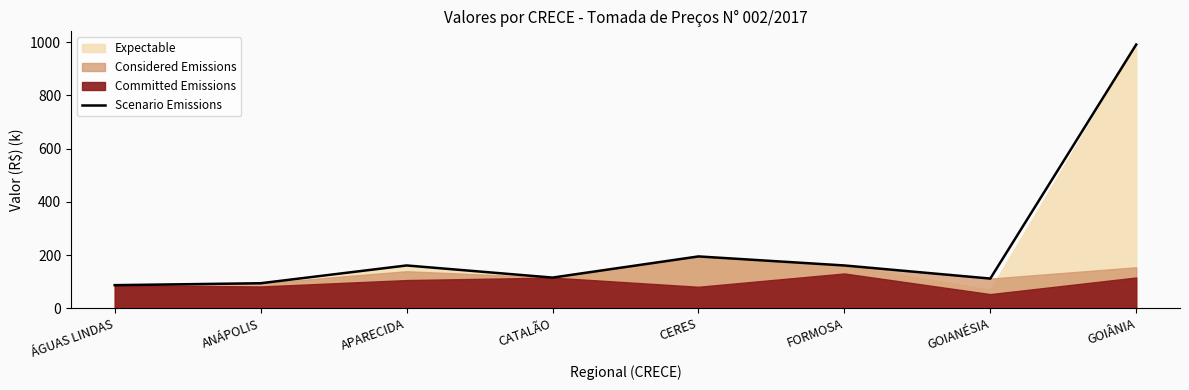

Rank the categories by value from lowest to highest.

ÁGUAS LINDAS, ANÁPOLIS, GOIANÉSIA, CATALÃO, FORMOSA, APARECIDA, CERES, GOIÂNIA